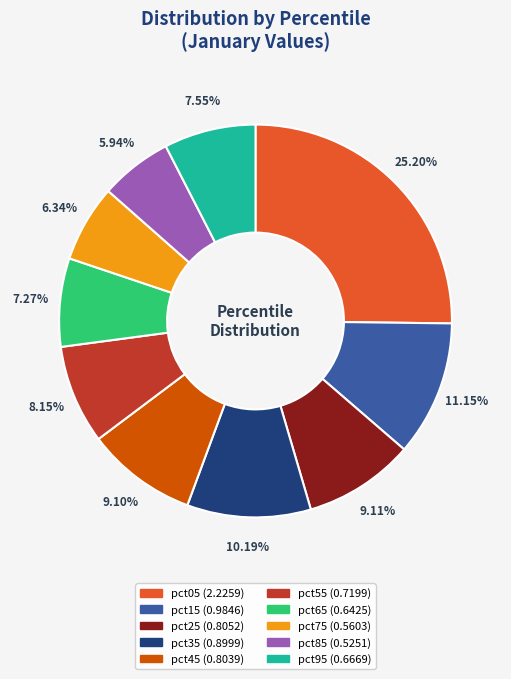

Is it true that pct25 is 1% of the pie?

False